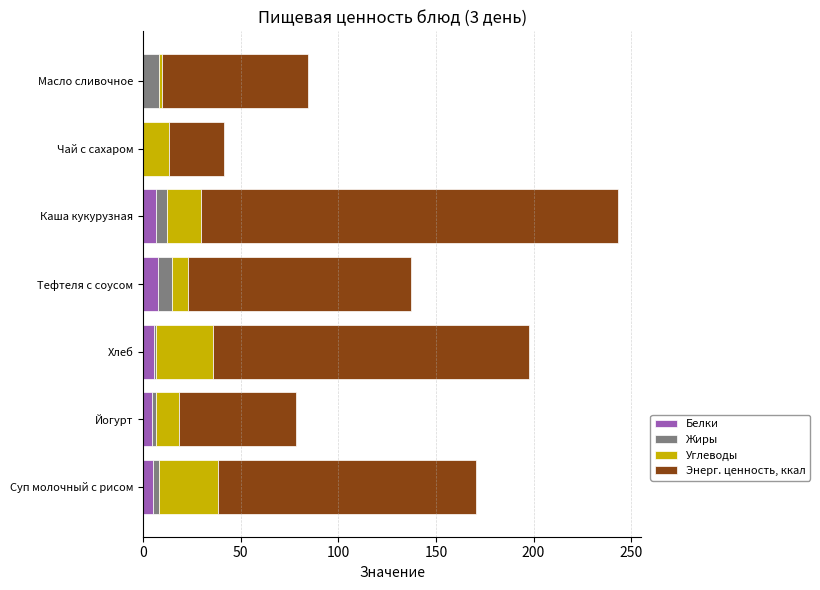

At which category is the sum across all series the highest?

Каша кукурузная